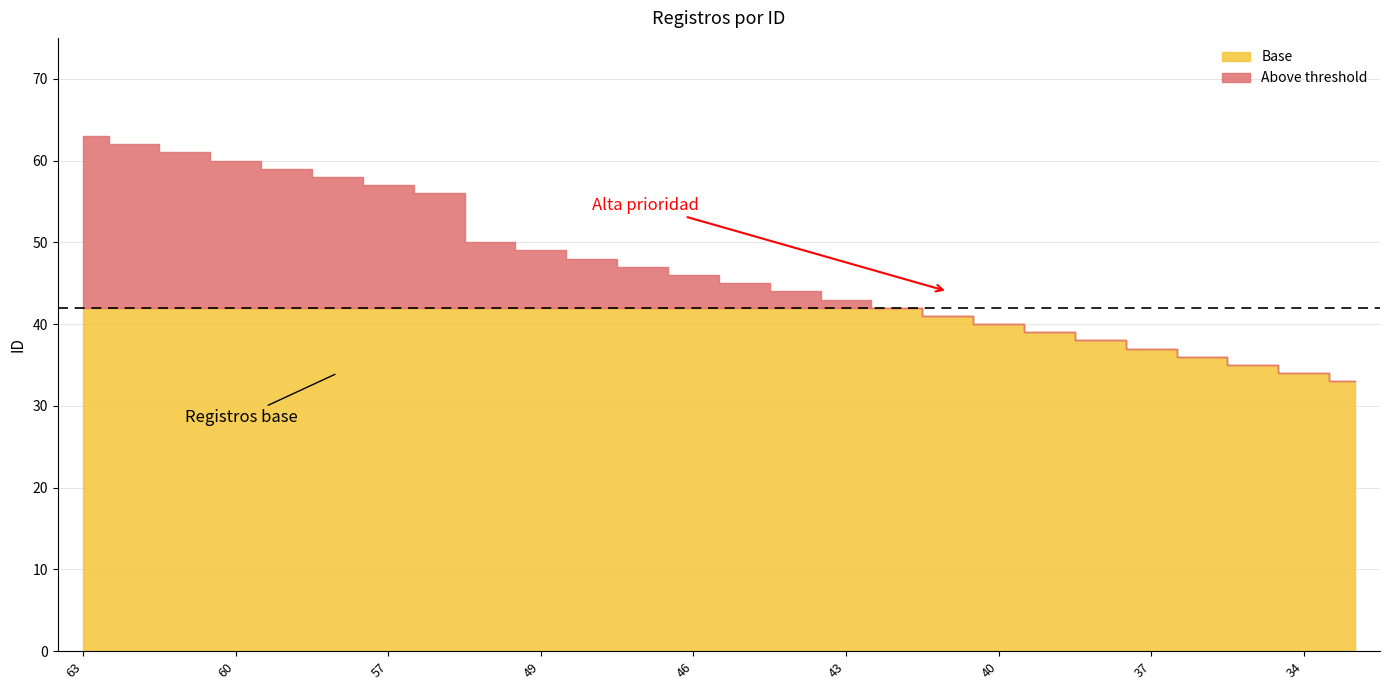

At which label does Base first exceed 46?

63